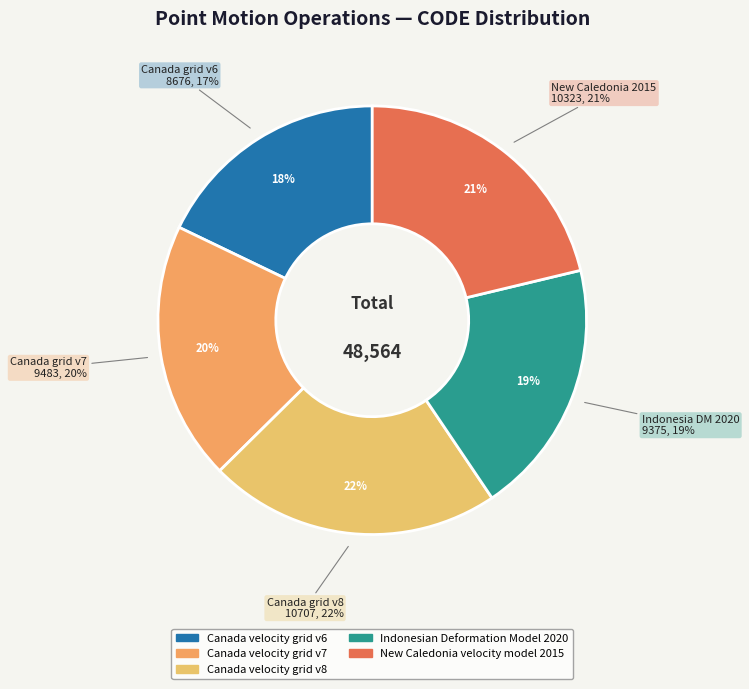

The Canada velocity grid v7 slice represents 9% of the pie. True or false?

False